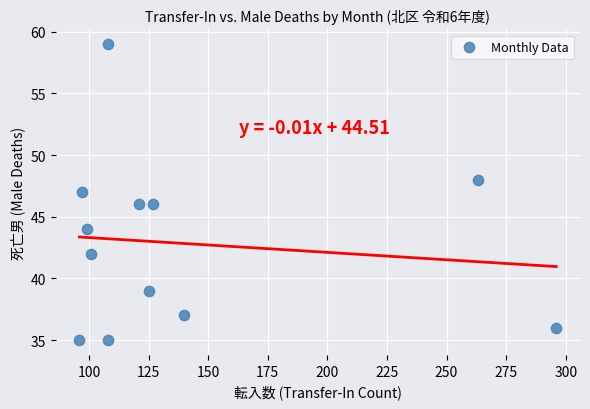

What is the range of X values (max minus min)?

200